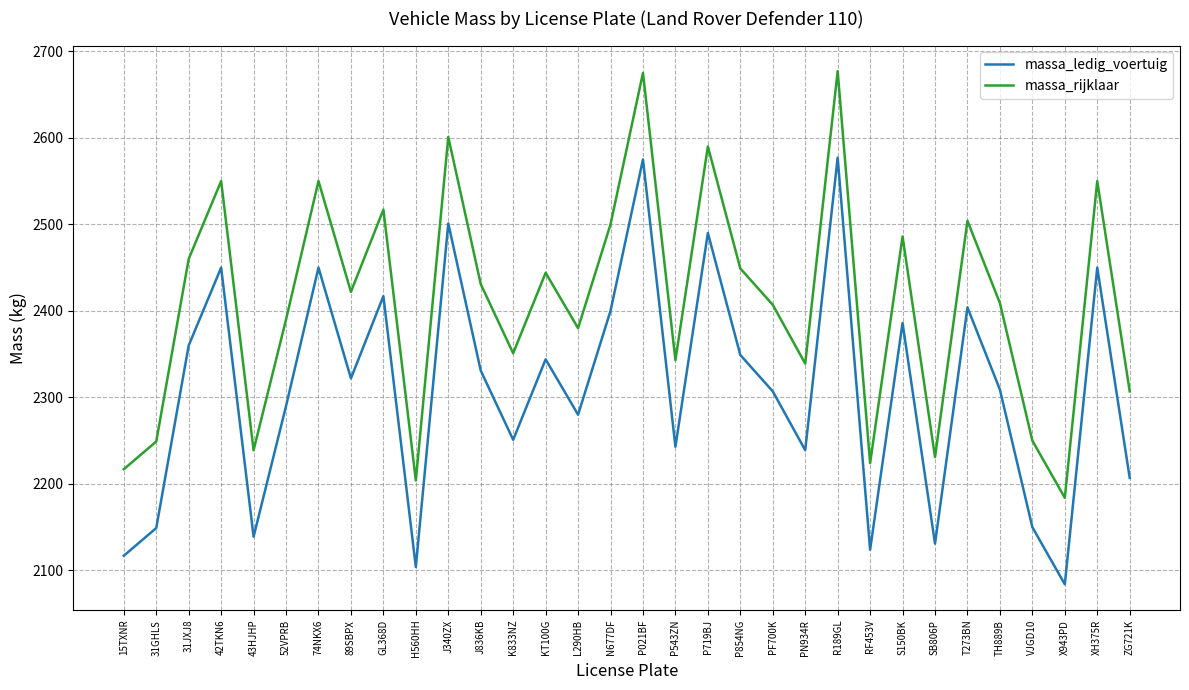

True or false: massa_rijklaar has a value of 2409 at TH889B.

True